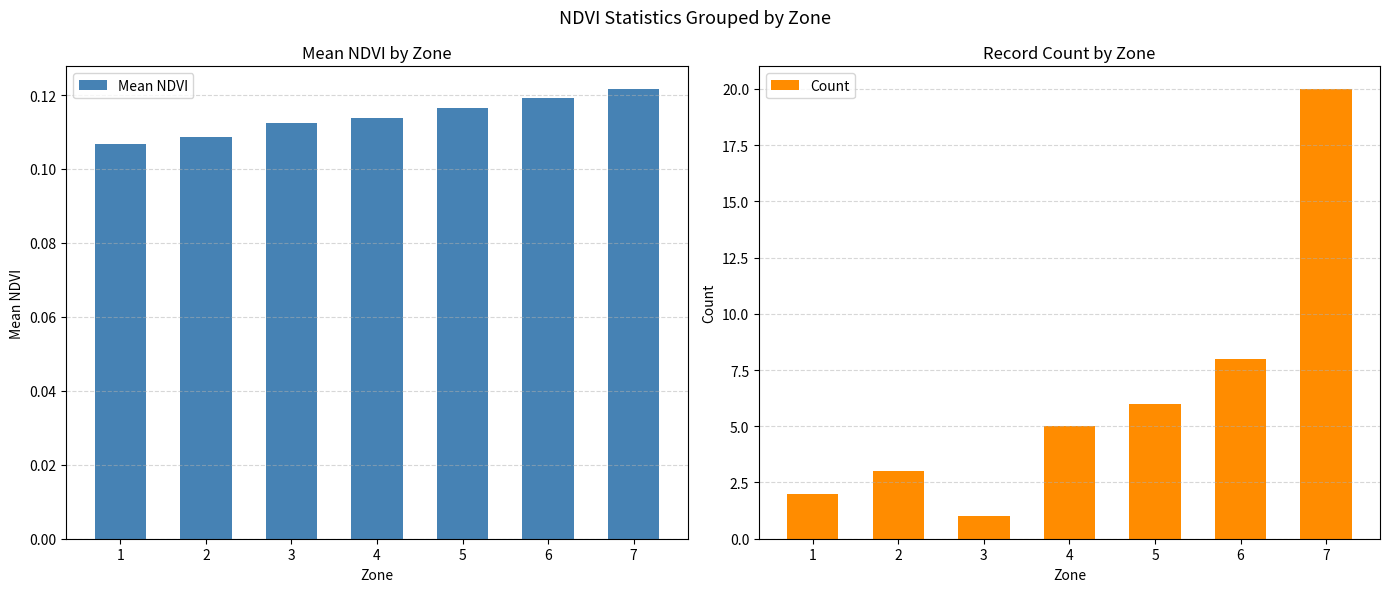

Rank the categories by Mean NDVI value from highest to lowest.

7, 6, 5, 4, 3, 2, 1